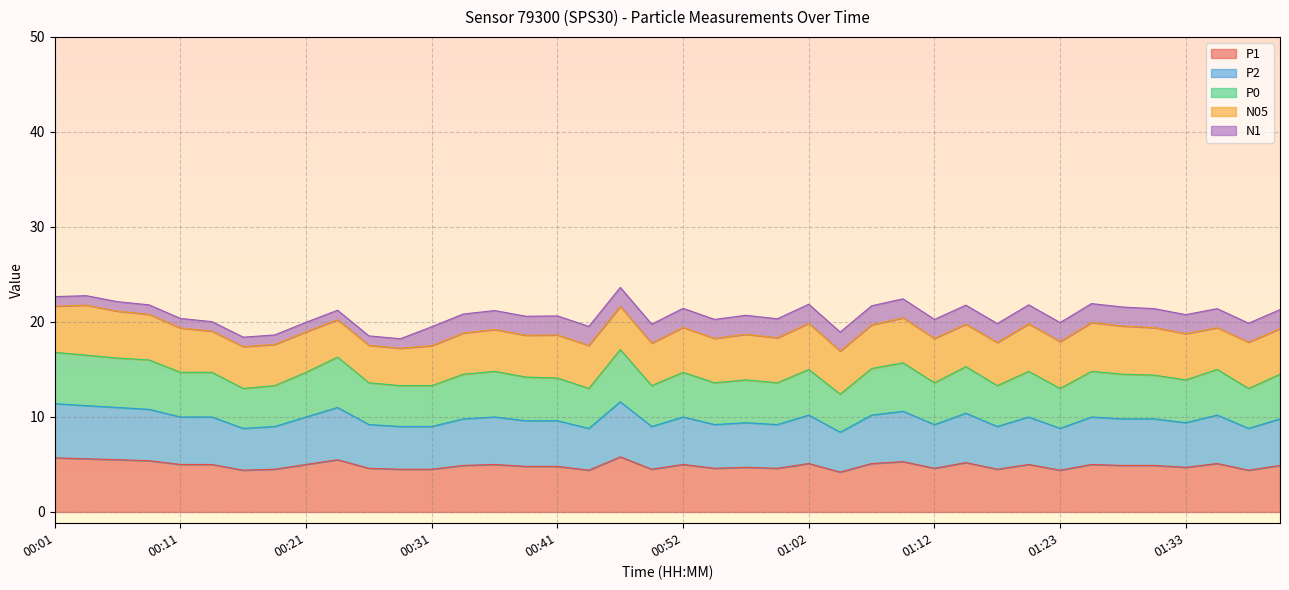

The value of P1 at 00:41 is 2.0. True or false?

False